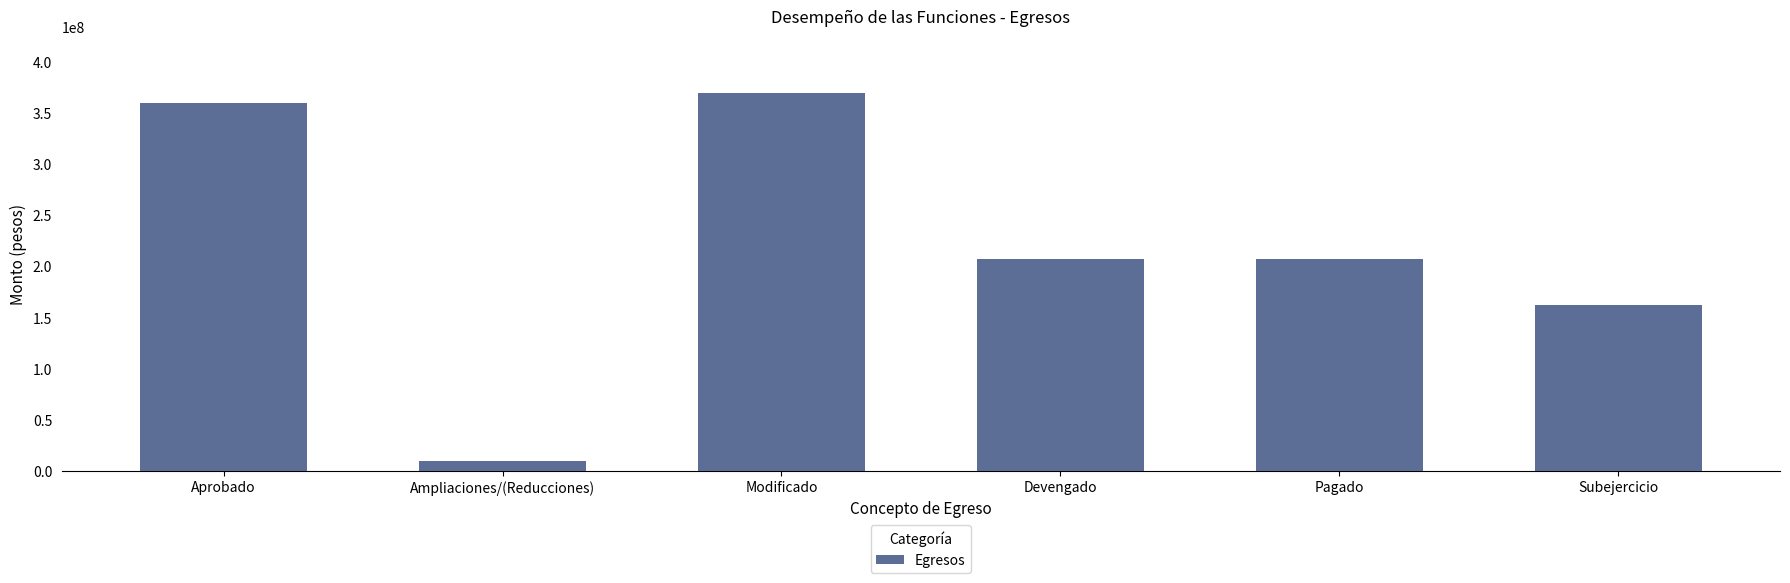

Which has a higher value, Modificado or Aprobado?

Modificado